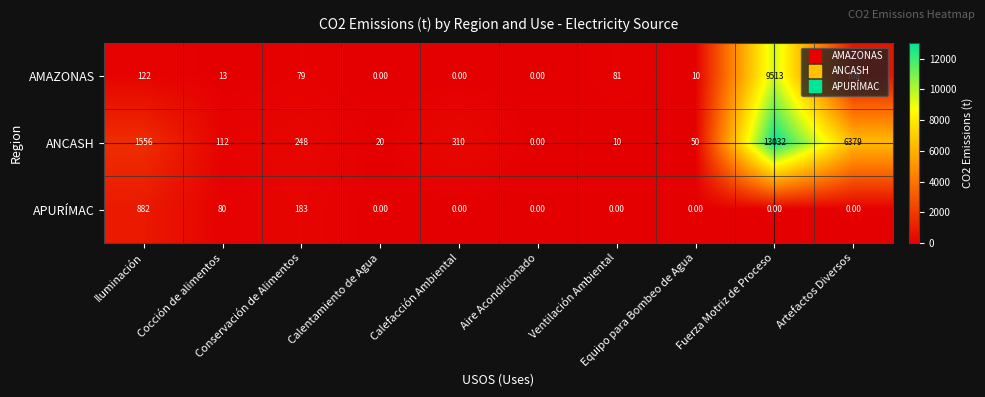

How many data points in APURÍMAC are above 0?

3